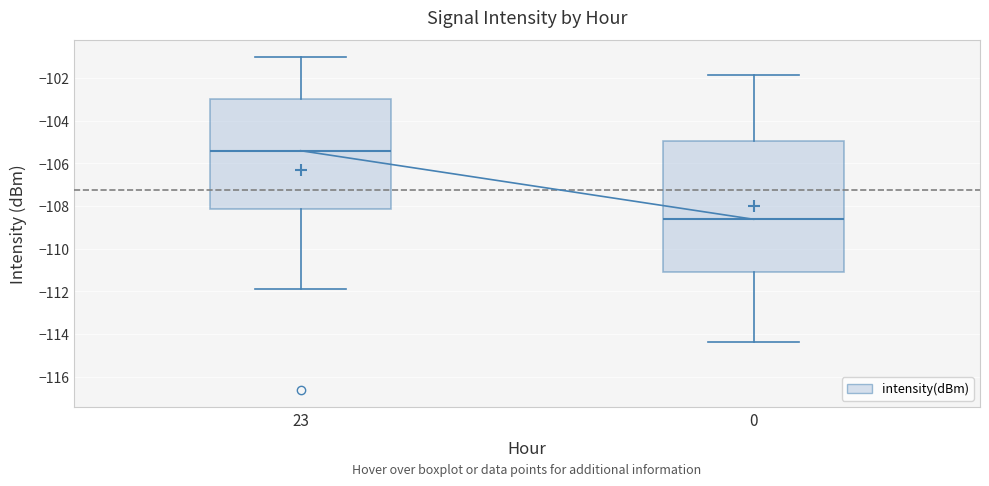

Which box's median line is the highest?

23